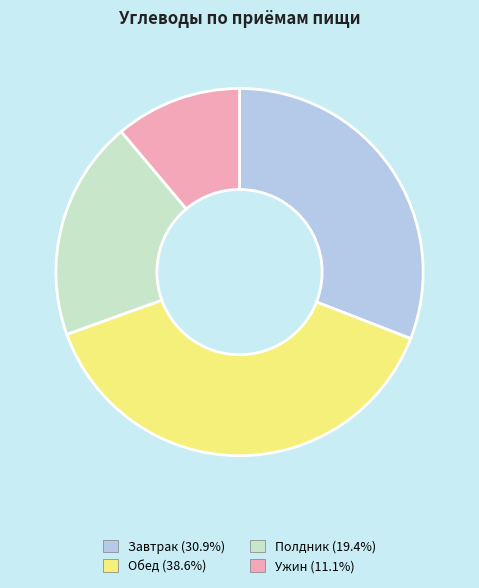

Rank the categories by value from highest to lowest.

Обед, Завтрак, Полдник, Ужин